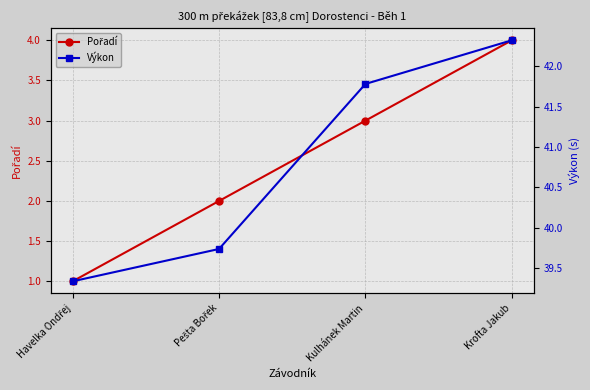

True or false: Výkon has more than 1 interior local peaks.

False